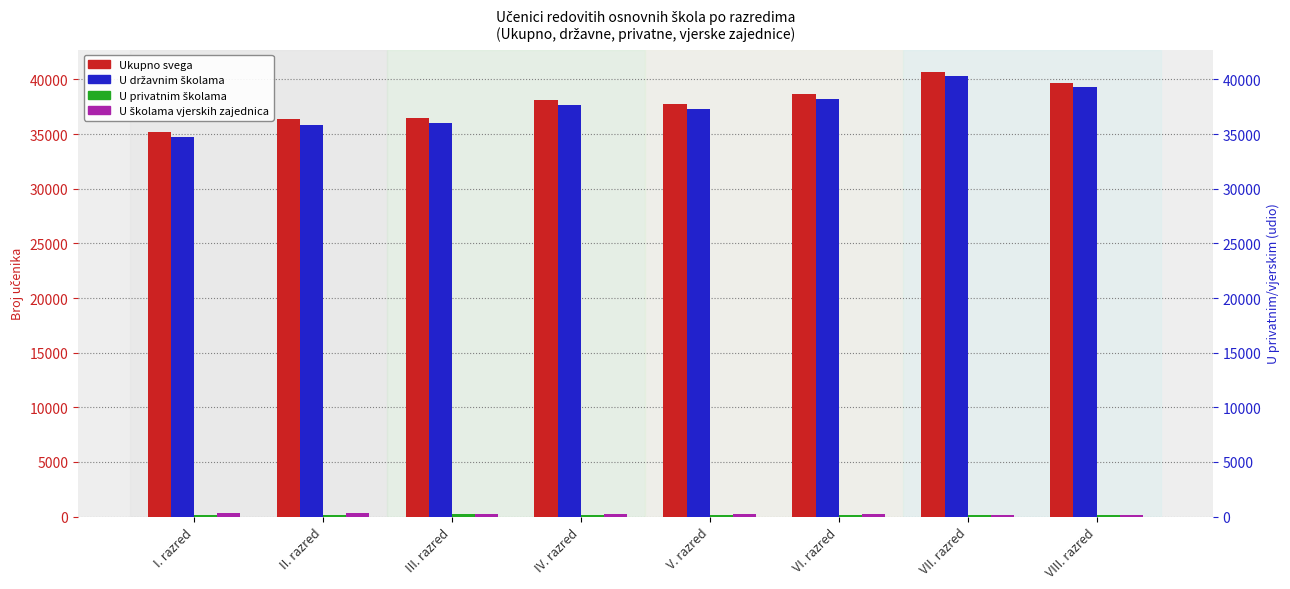

At which label does Ukupno svega reach its peak?

VII. razred